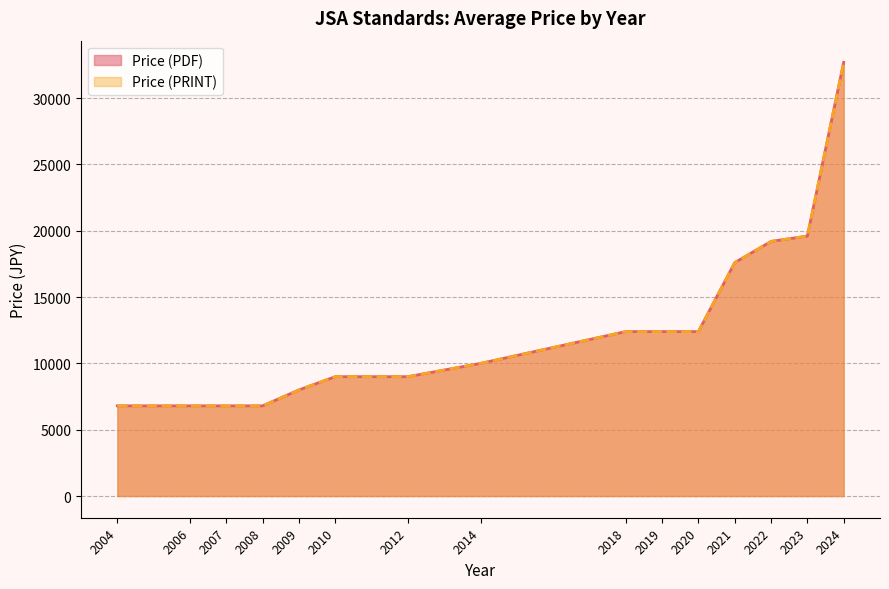

Reading right to left, transcribe all the data shown in this chart.

Price (PDF): 32700	19600	19200	17600	12400	12400	12400	10000	9000	9000	8000	6800	6800	6800	6800
Price (PRINT): 32700	19600	19200	17600	12400	12400	12400	10000	9000	9000	8000	6800	6800	6800	6800